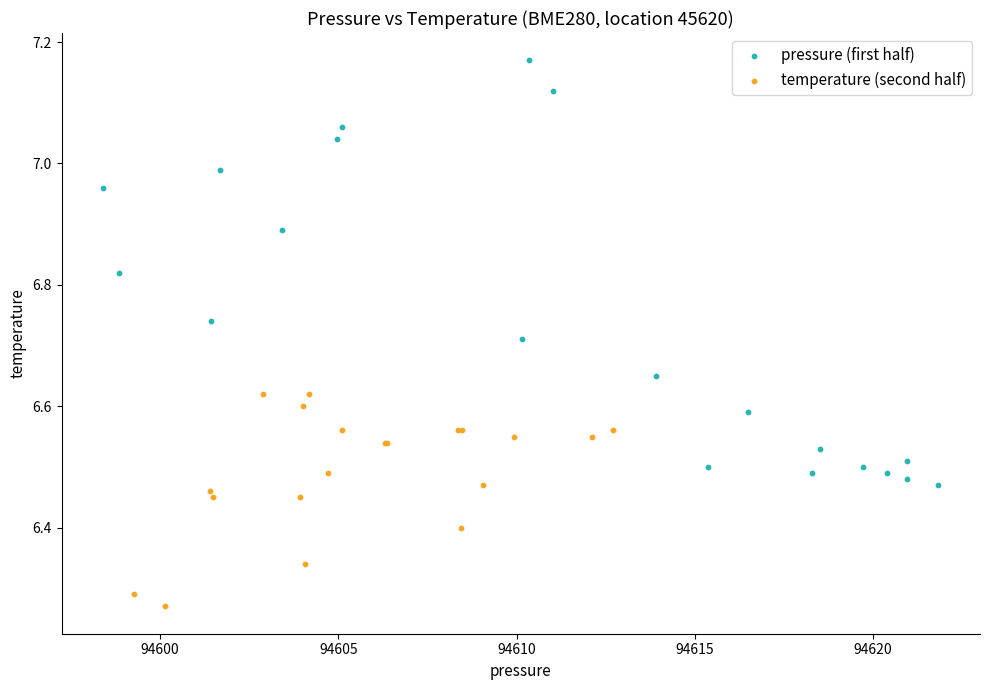

What are all the series names shown in the legend?

pressure (first half), temperature (second half)